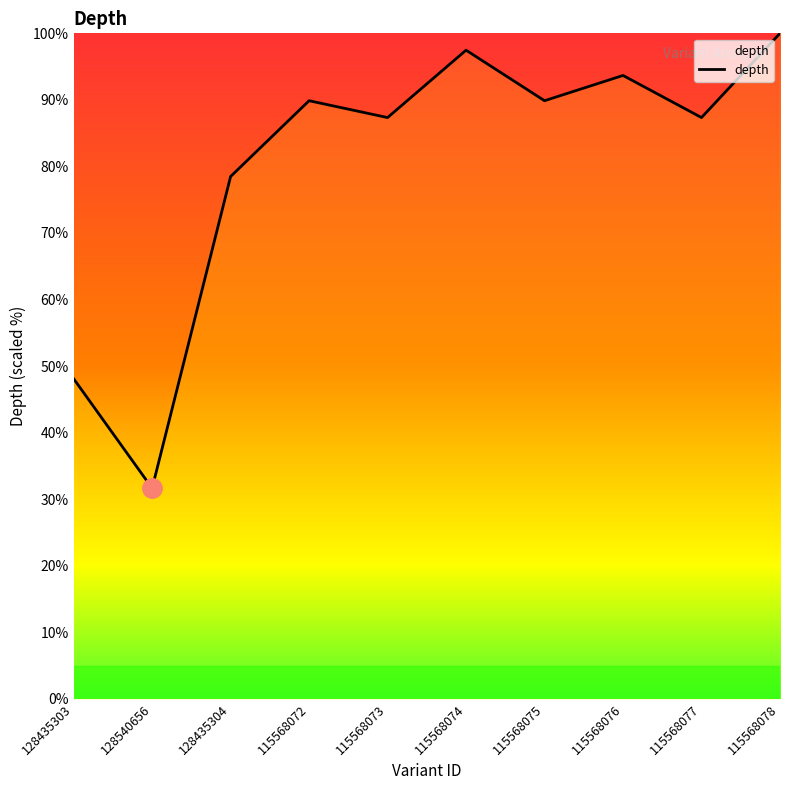

Which category has the lowest value across all series?

128540656